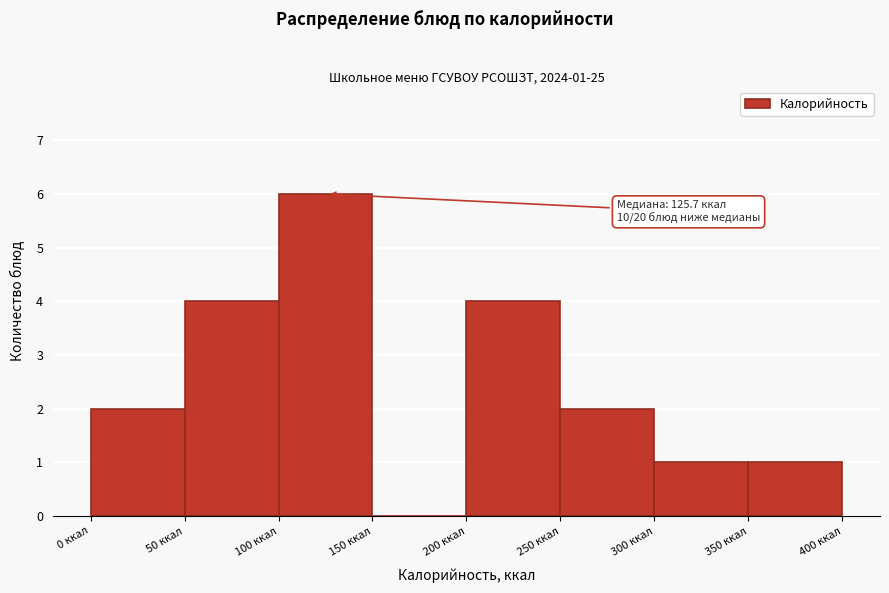

Over which range of the x-axis is the bar tallest?

100 to 150